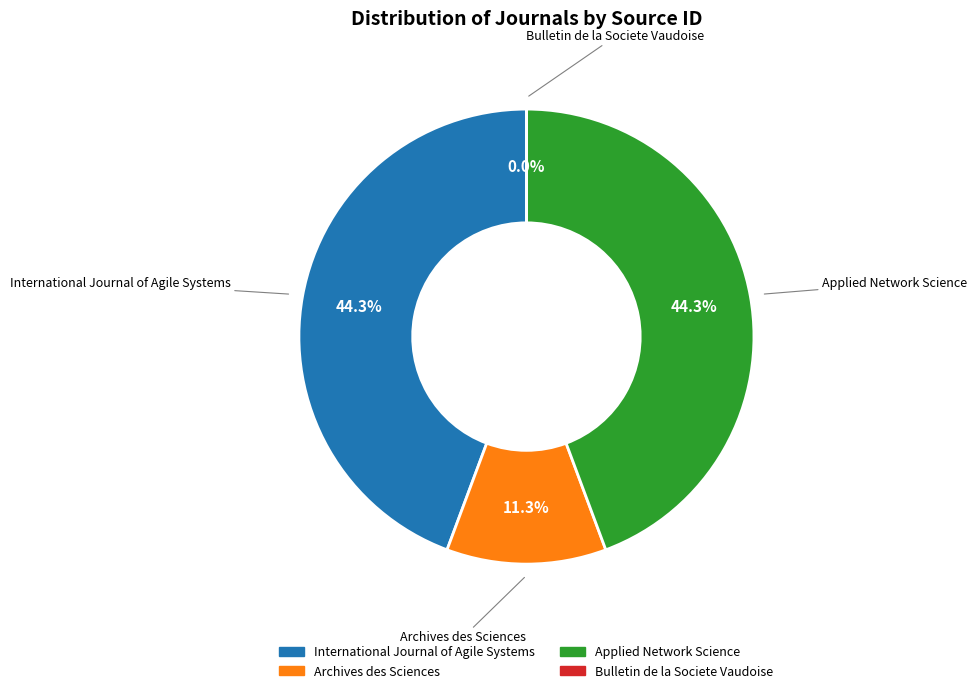

Is the sum of Archives des Sciences and International Journal of Agile Systems greater than half?

Yes